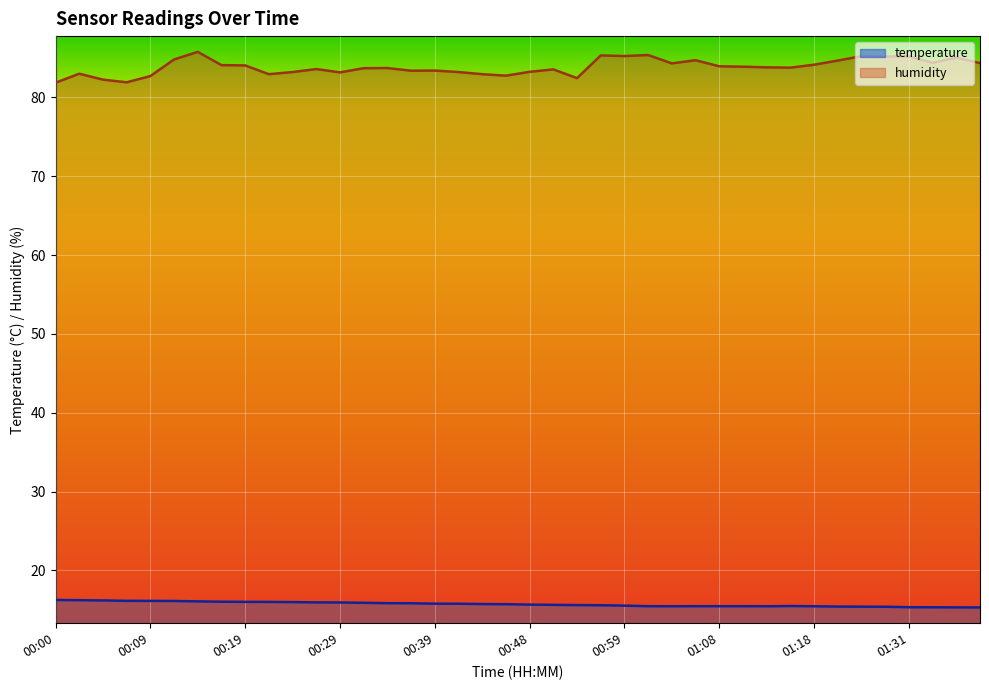

Which category has the lowest value in the humidity series?

00:00